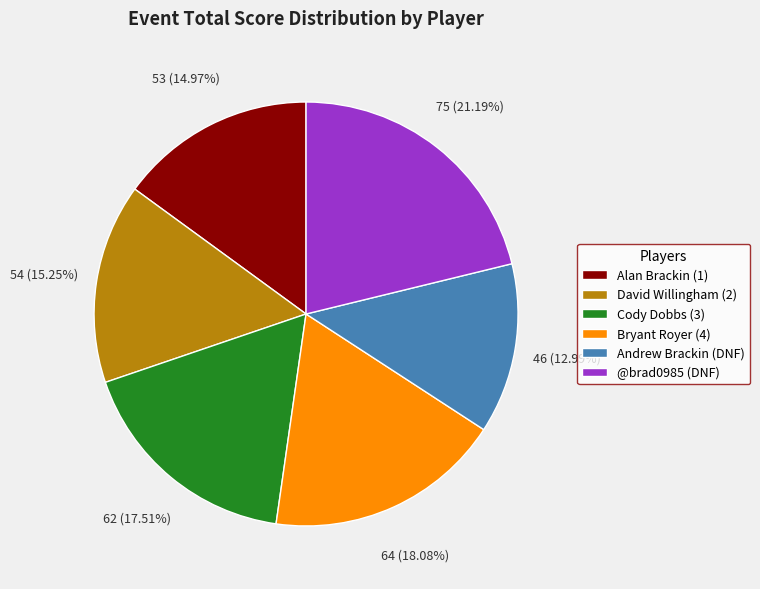

Is it true that @brad0985 (DNF) is 28% of the pie?

False